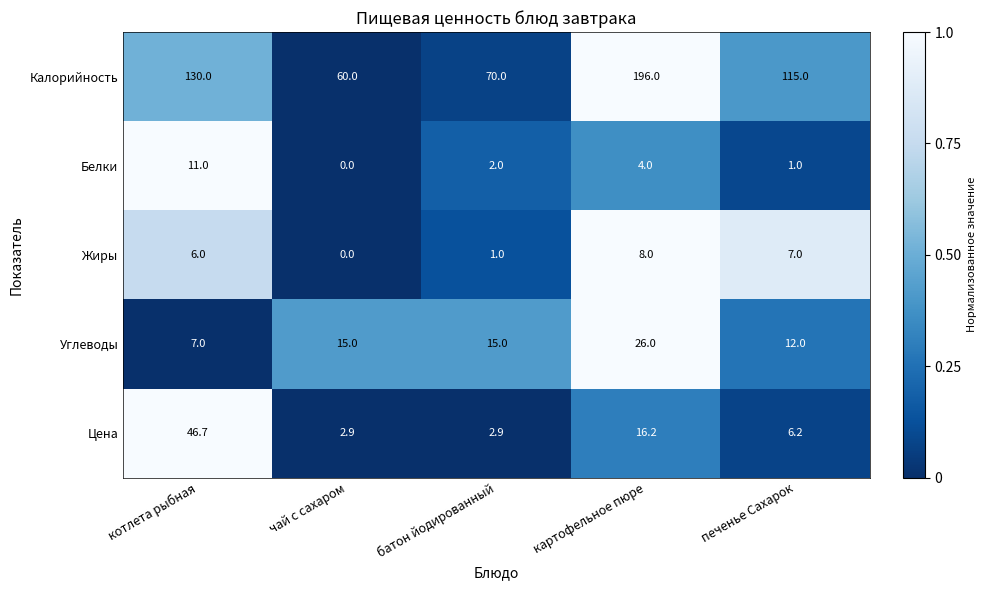

List the series in order of their peak value, highest first.

Калорийность, Цена, Углеводы, Белки, Жиры